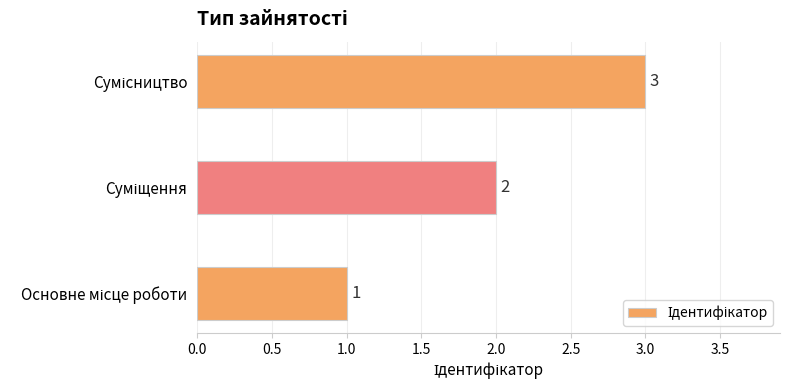

How many values are between 1 and 3?

3